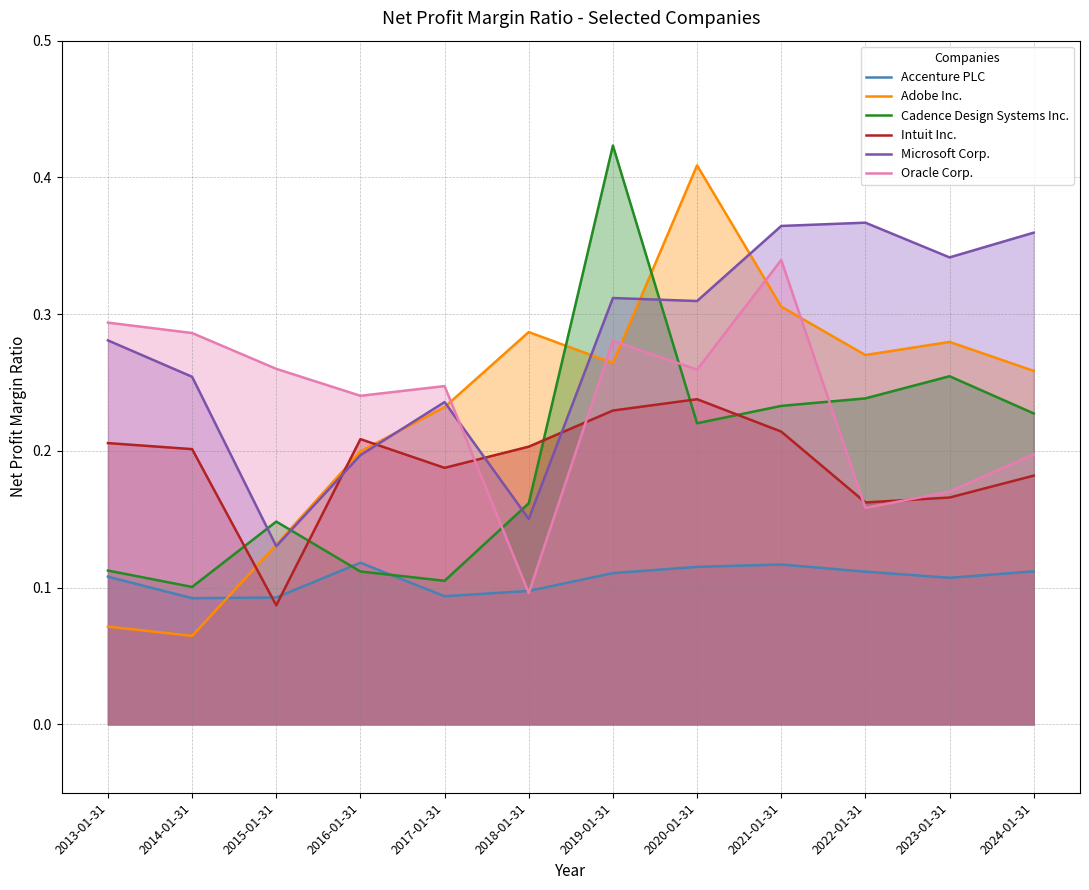

Reading left to right, list all the values displayed in this chart.

Accenture PLC: 0.1	0.1	0.1	0.1	0.1	0.1	0.1	0.1	0.1	0.1	0.1	0.1
Adobe Inc.: 0.1	0.1	0.1	0.2	0.2	0.3	0.3	0.4	0.3	0.3	0.3	0.3
Cadence Design Systems Inc.: 0.1	0.1	0.1	0.1	0.1	0.2	0.4	0.2	0.2	0.2	0.3	0.2
Intuit Inc.: 0.2	0.2	0.1	0.2	0.2	0.2	0.2	0.2	0.2	0.2	0.2	0.2
Microsoft Corp.: 0.3	0.3	0.1	0.2	0.2	0.2	0.3	0.3	0.4	0.4	0.3	0.4
Oracle Corp.: 0.3	0.3	0.3	0.2	0.2	0.1	0.3	0.3	0.3	0.2	0.2	0.2